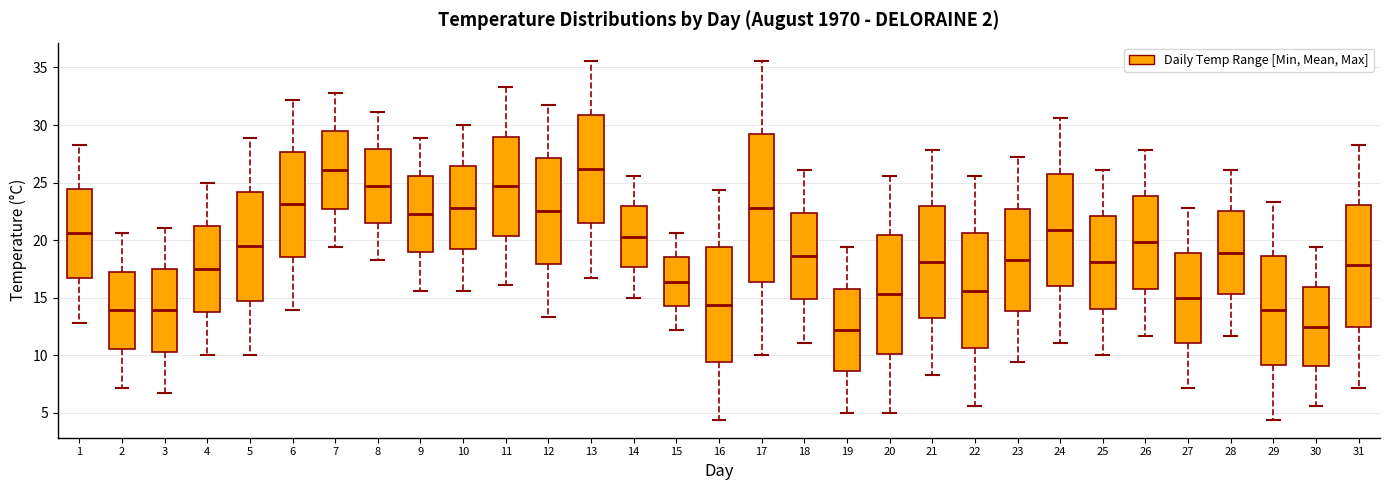

Reading left to right, transcribe this box plot: for each box, give where its median line is, the range the box spans, and where its two whiskers end, as read against the y-axis. The values are not printed on the chart, so give them approximately, as read against the axis.

1: median 20.5, box 16.5 to 24.5, whiskers 13.0 to 28.5
2: median 14.0, box 10.5 to 17.5, whiskers 7.0 to 20.5
3: median 14.0, box 10.5 to 17.5, whiskers 6.5 to 21.0
4: median 17.5, box 14.0 to 21.5, whiskers 10.0 to 25.0
5: median 19.5, box 15.0 to 24.0, whiskers 10.0 to 29.0
6: median 23.0, box 18.5 to 27.5, whiskers 14.0 to 32.0
7: median 26.0, box 23.0 to 29.5, whiskers 19.5 to 33.0
8: median 24.5, box 21.5 to 28.0, whiskers 18.5 to 31.0
9: median 22.5, box 19.0 to 25.5, whiskers 15.5 to 29.0
10: median 23.0, box 19.0 to 26.5, whiskers 15.5 to 30.0
11: median 24.5, box 20.5 to 29.0, whiskers 16.0 to 33.5
12: median 22.5, box 18.0 to 27.0, whiskers 13.5 to 31.5
13: median 26.0, box 21.5 to 31.0, whiskers 16.5 to 35.5
14: median 20.5, box 17.5 to 23.0, whiskers 15.0 to 25.5
15: median 16.5, box 14.5 to 18.5, whiskers 12.0 to 20.5
16: median 14.5, box 9.5 to 19.5, whiskers 4.5 to 24.5
17: median 23.0, box 16.5 to 29.0, whiskers 10.0 to 35.5
18: median 18.5, box 15.0 to 22.5, whiskers 11.0 to 26.0
19: median 12.0, box 8.5 to 16.0, whiskers 5.0 to 19.5
20: median 15.5, box 10.0 to 20.5, whiskers 5.0 to 25.5
21: median 18.0, box 13.0 to 23.0, whiskers 8.5 to 28.0
22: median 15.5, box 10.5 to 20.5, whiskers 5.5 to 25.5
23: median 18.5, box 14.0 to 23.0, whiskers 9.5 to 27.0
24: median 21.0, box 16.0 to 26.0, whiskers 11.0 to 30.5
25: median 18.0, box 14.0 to 22.0, whiskers 10.0 to 26.0
26: median 20.0, box 16.0 to 24.0, whiskers 11.5 to 28.0
27: median 15.0, box 11.0 to 19.0, whiskers 7.0 to 23.0
28: median 19.0, box 15.5 to 22.5, whiskers 11.5 to 26.0
29: median 14.0, box 9.0 to 18.5, whiskers 4.5 to 23.5
30: median 12.5, box 9.0 to 16.0, whiskers 5.5 to 19.5
31: median 18.0, box 12.5 to 23.0, whiskers 7.0 to 28.5